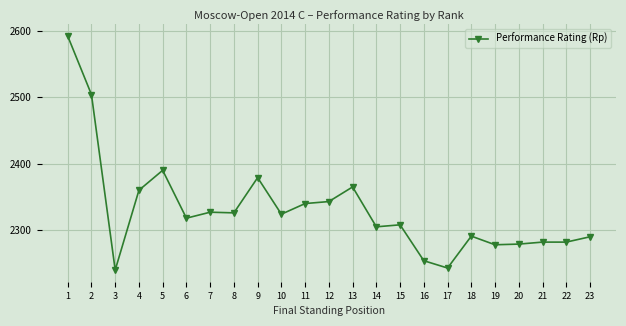

What is the difference between the maximum and second lowest values?

349